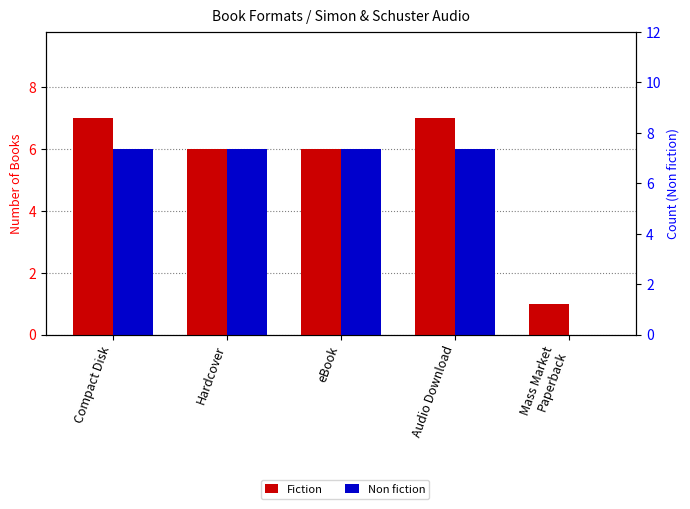

Reading left to right, transcribe all the data shown in this chart.

Fiction: Compact Disk=7	Hardcover=6	eBook=6	Audio Download=7	Mass Market
Paperback=1
Non fiction: Compact Disk=6	Hardcover=6	eBook=6	Audio Download=6	Mass Market
Paperback=0